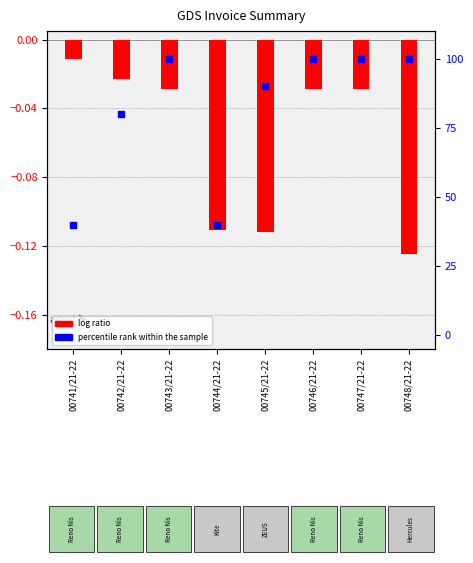

Which series has the largest total across all categories?

percentile rank within the sample (QTY)